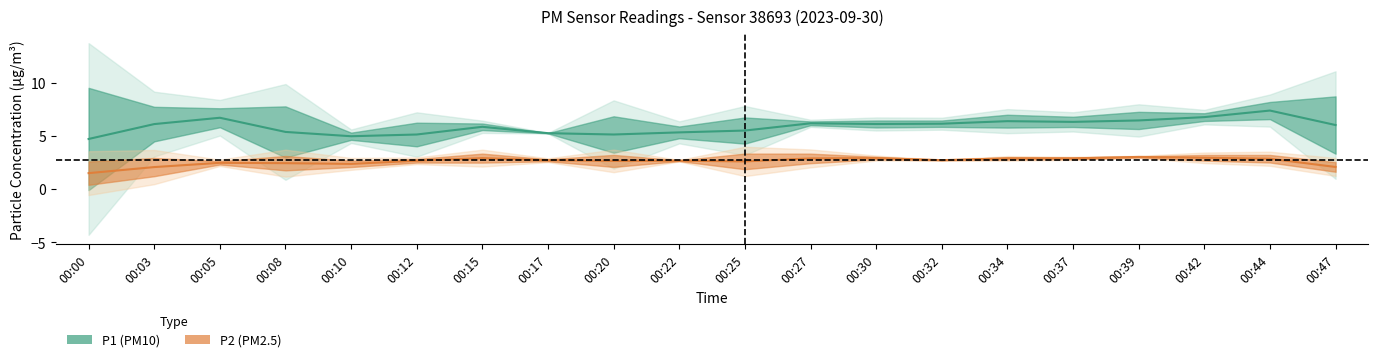

How many data points in P2 are less than 2?

2